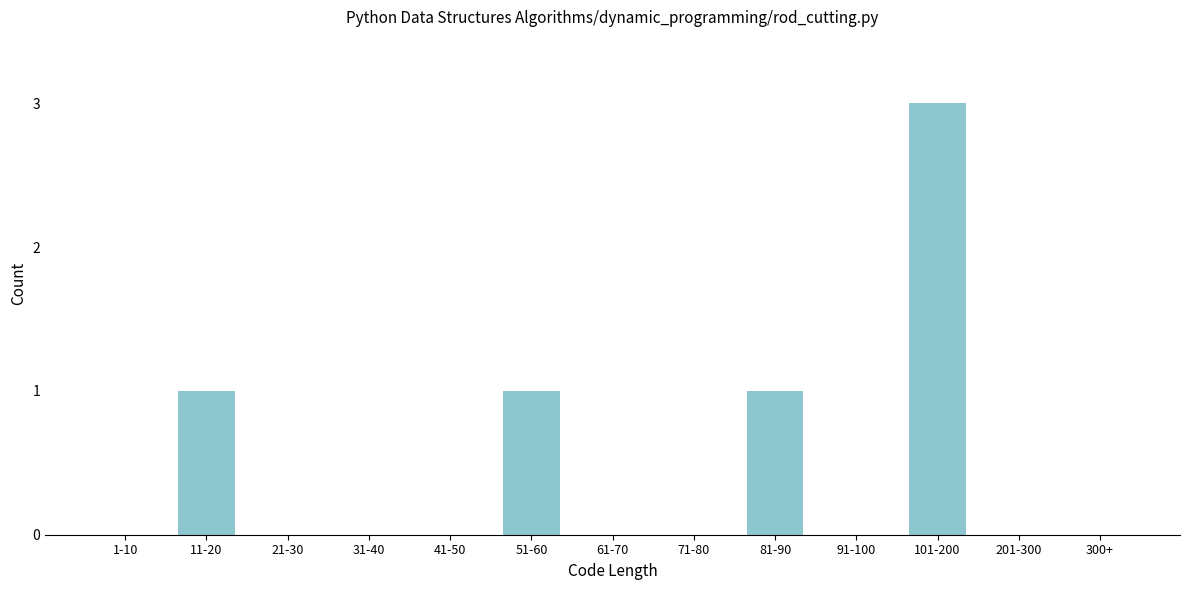

Reading left to right, list all the values displayed in this chart.

1-10=0	11-20=1	21-30=0	31-40=0	41-50=0	51-60=1	61-70=0	71-80=0	81-90=1	91-100=0	101-200=3	201-300=0	300+=0